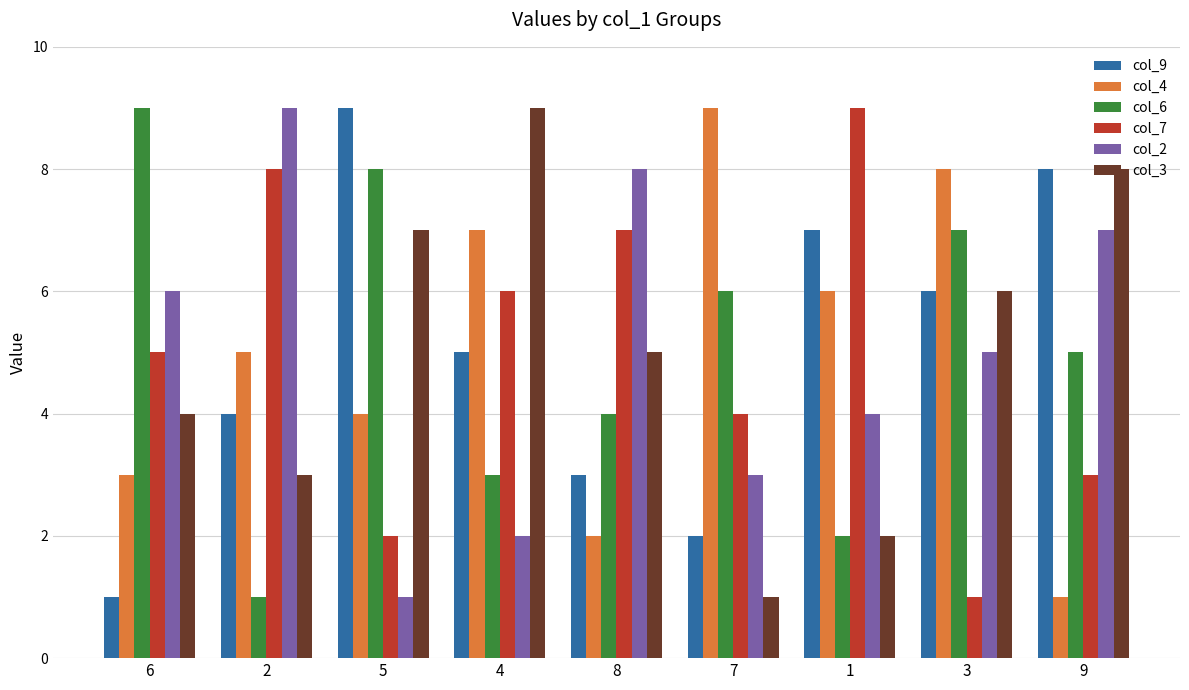

True or false: col_2 has a value of 8 at 6.

False